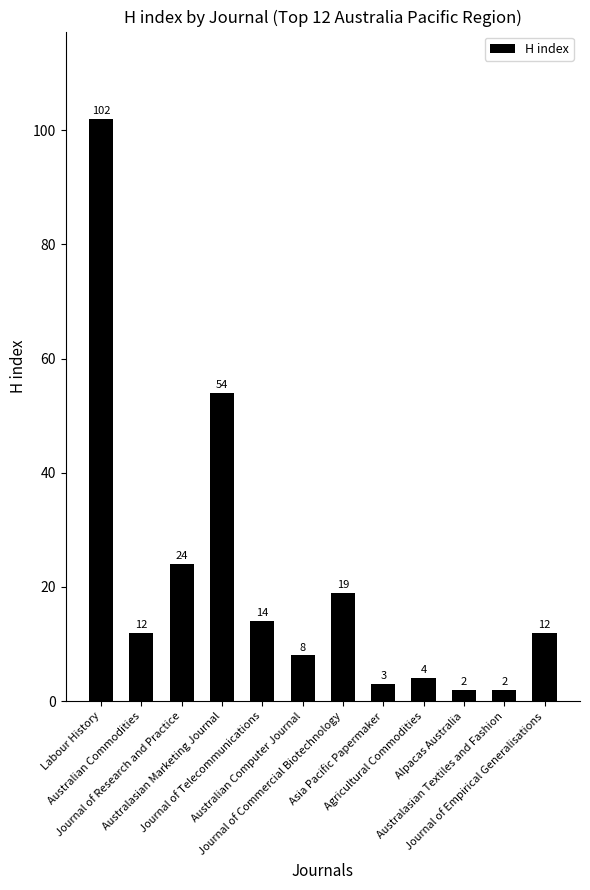

Reading left to right, transcribe all the data shown in this chart.

Labour History=102	Australian Commodities=12	Journal of Research and Practice=24	Australasian Marketing Journal=54	Journal of Telecommunications=14	Australian Computer Journal=8	Journal of Commercial Biotechnology=19	Asia Pacific Papermaker=3	Agricultural Commodities=4	Alpacas Australia=2	Australasian Textiles and Fashion=2	Journal of Empirical Generalisations=12